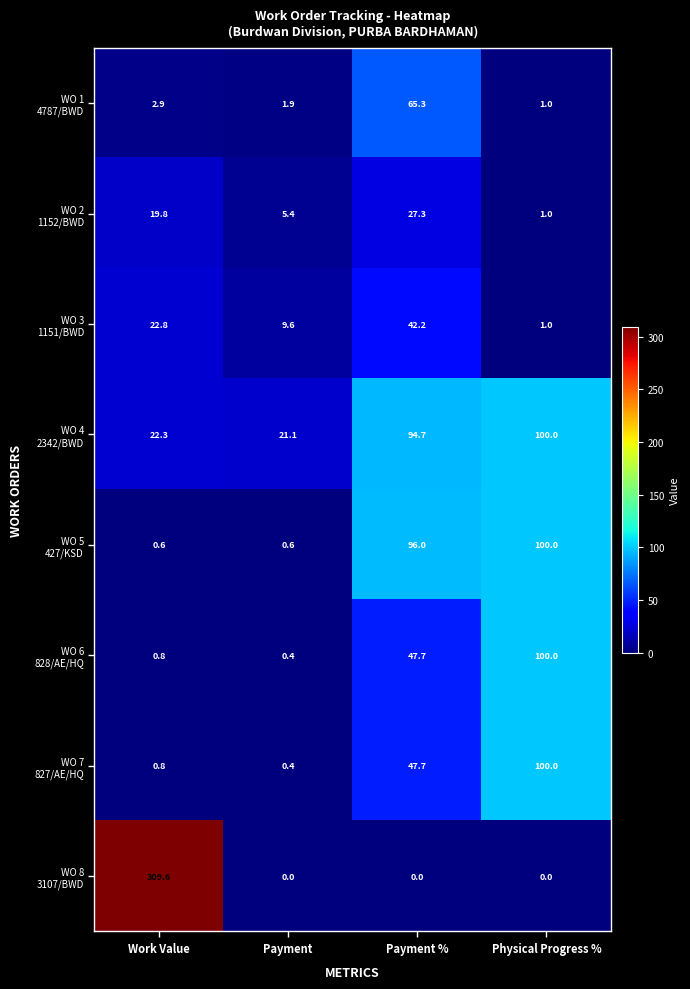

How many distinct data groups are displayed?

8